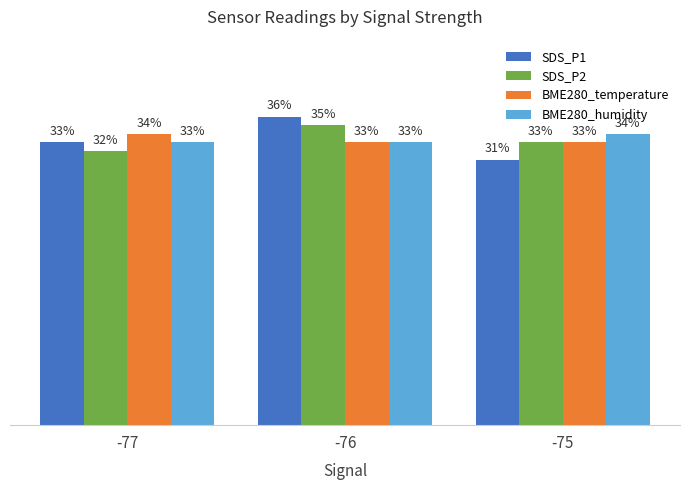

Is the value of SDS_P1 at -75 greater than the value of SDS_P2 at -76?

No